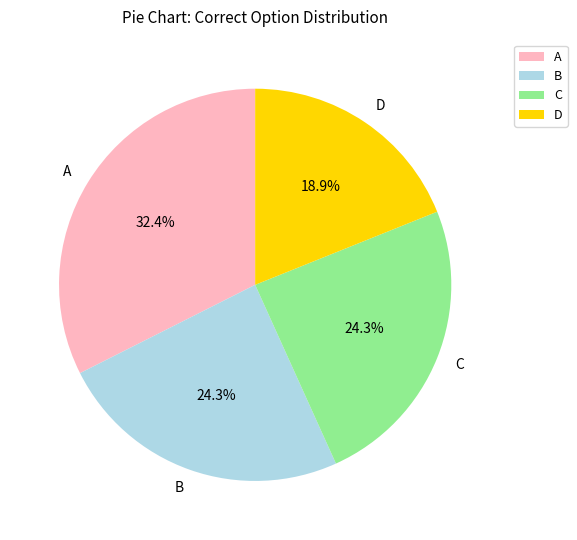

What is the smallest slice in the pie chart?

D